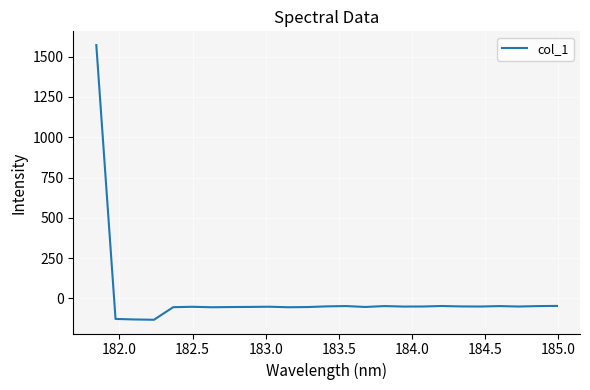

Is this an area chart (filled region under the line)?

No